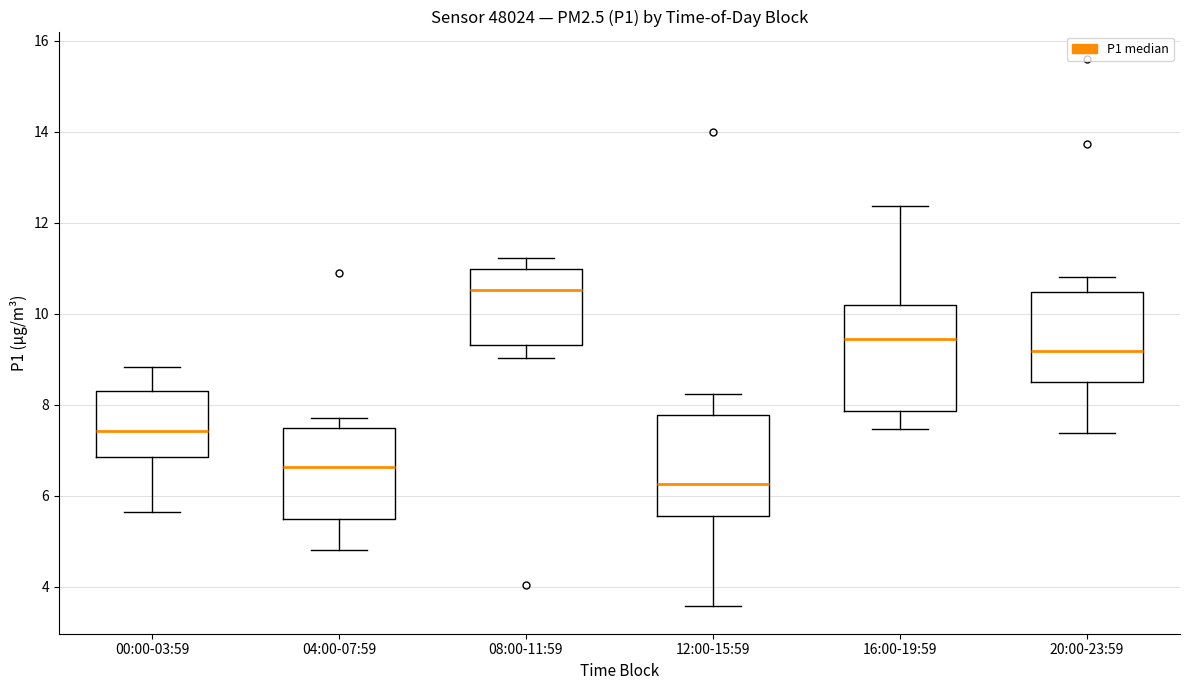

Where does the lower whisker of the box for 04:00-07:59 end on the y-axis? The values are not printed on the chart, so give them approximately, as read against the axis.

4.8